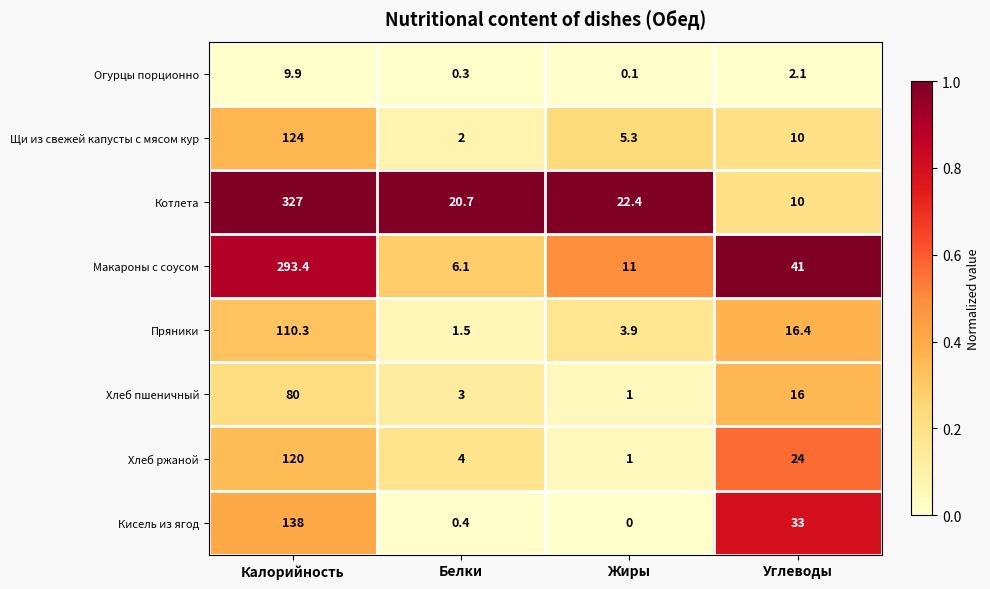

What is the difference between the maximum and minimum values in the Кисель из ягод series?

138.0